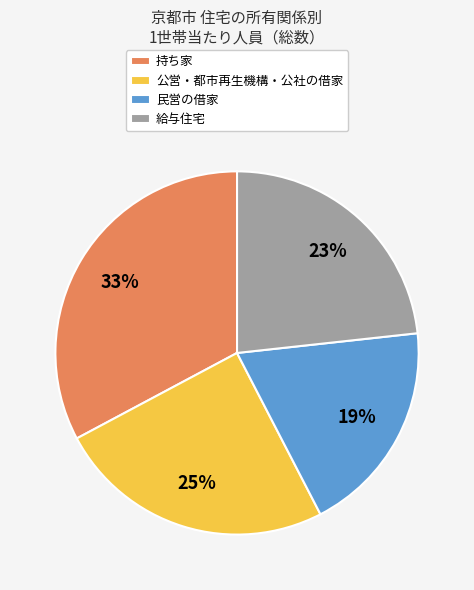

True or false: 持ち家 accounts for 33% of the total.

True